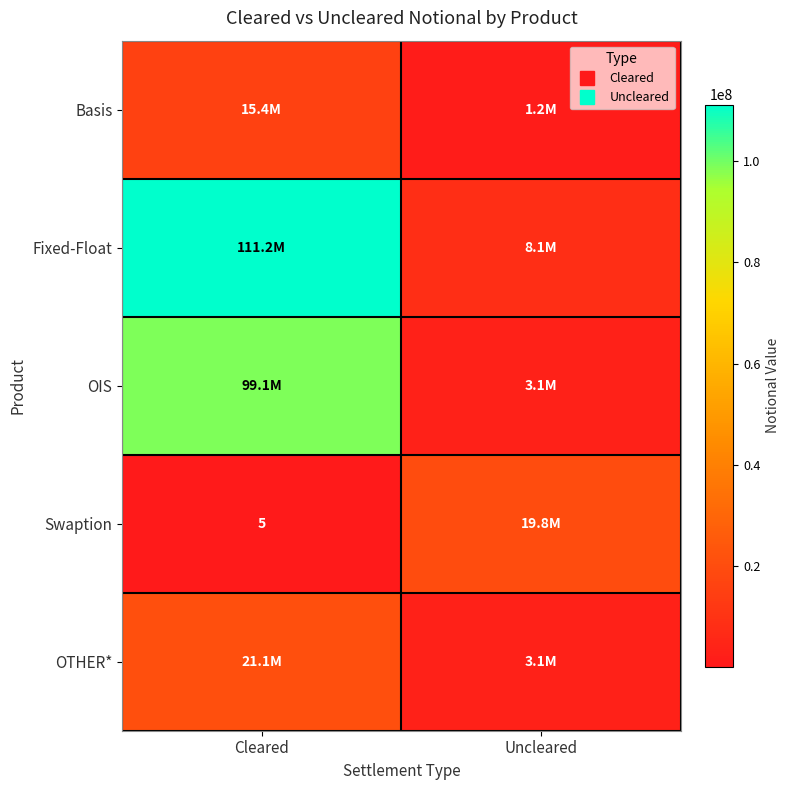

How many series are shown in this chart?

5